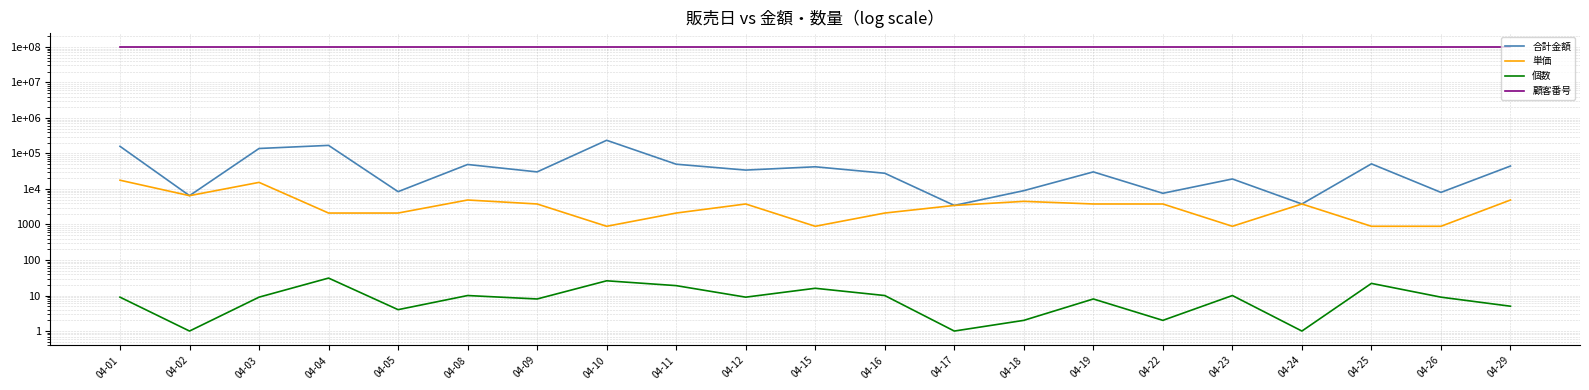

True or false: 顧客番号 has a value of 100500139 at 04-05.

True